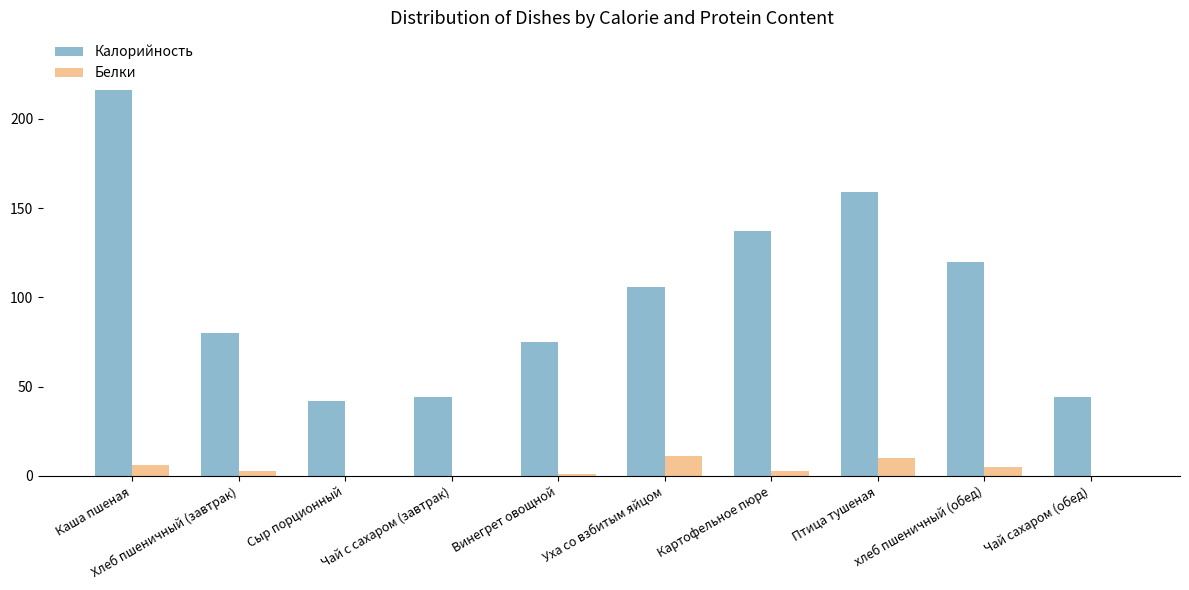

Where does the Белки series first go above 3?

Каша пшеная